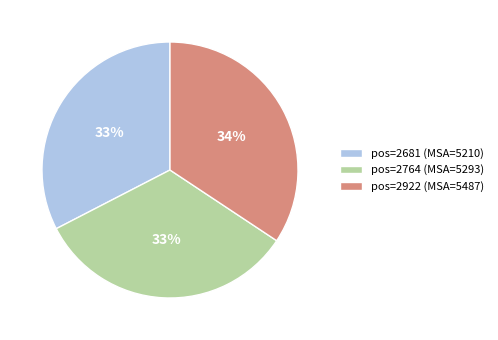

True or false: pos=2681 (MSA=5210) accounts for 33% of the total.

True